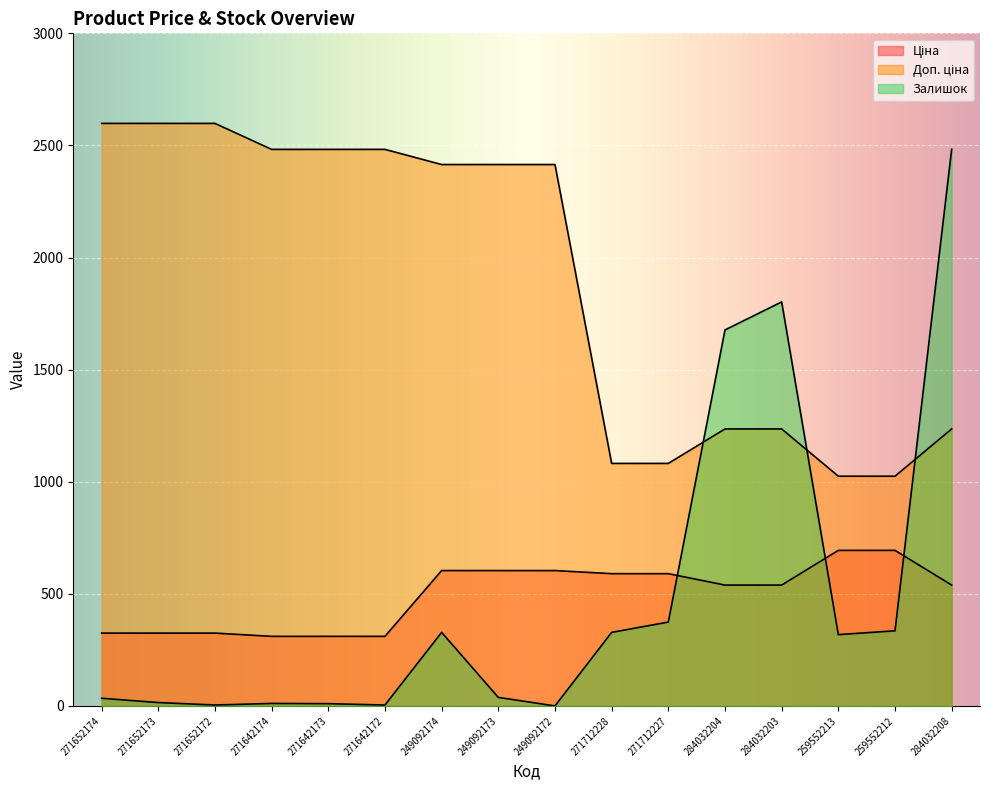

What is the difference between the maximum and minimum values in the Ціна series?

383.4